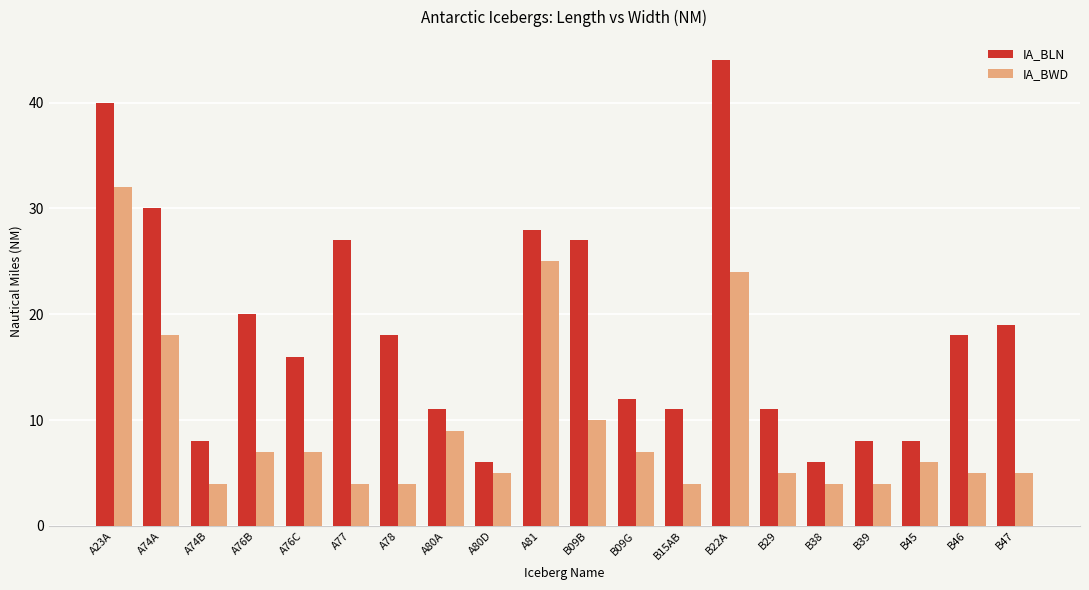

What is the label of the 3rd bar from the left?

A74B